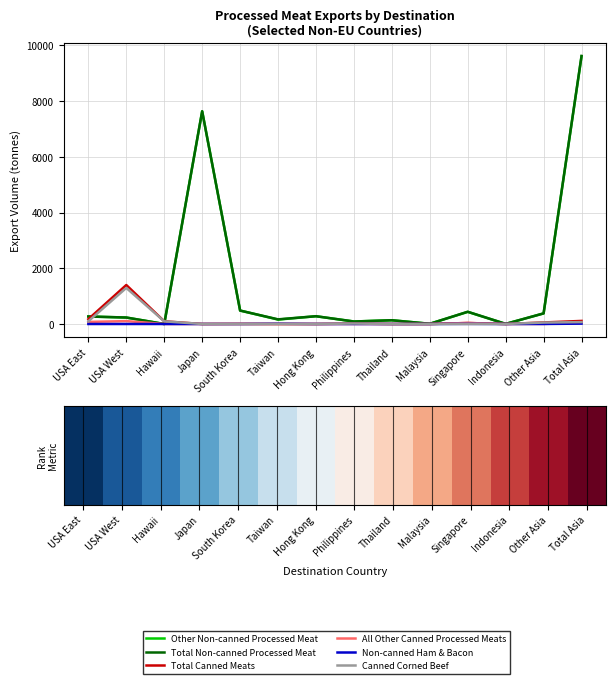

Does the chart display data point markers on the line(s)?

No